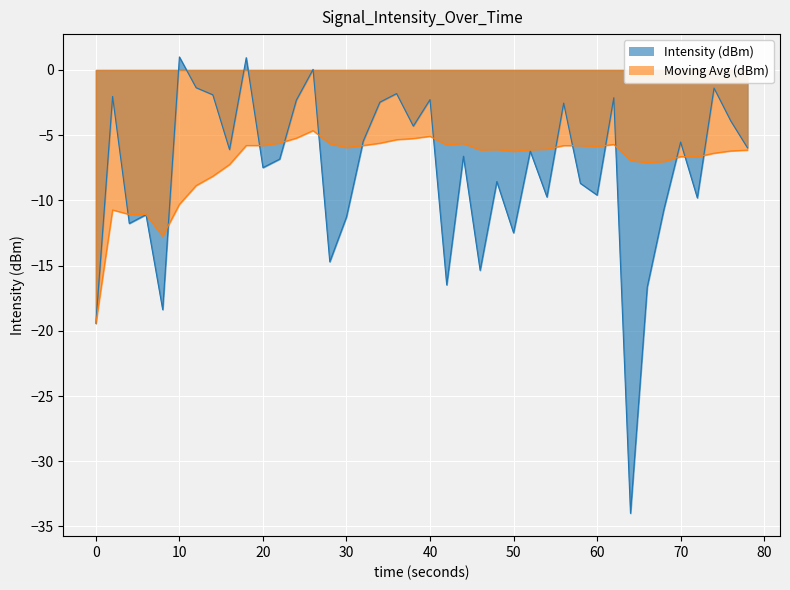

List the series in order of their overall mean, lowest first.

Intensity (dBm), Moving Avg (dBm)